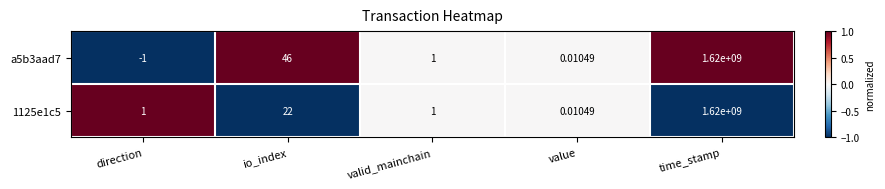

Which category has the lowest value across all series?

direction